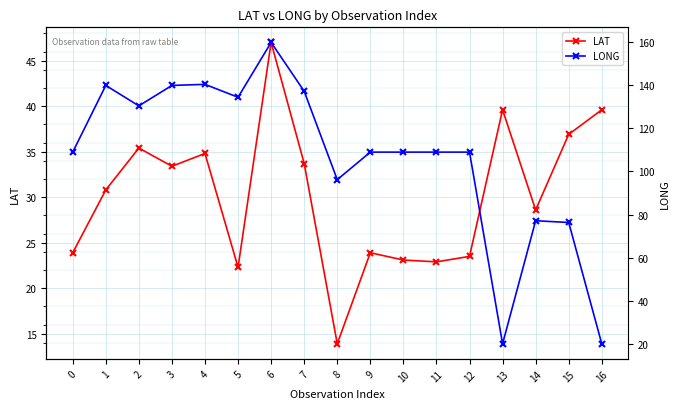

How many data points in LAT are above 30?

9